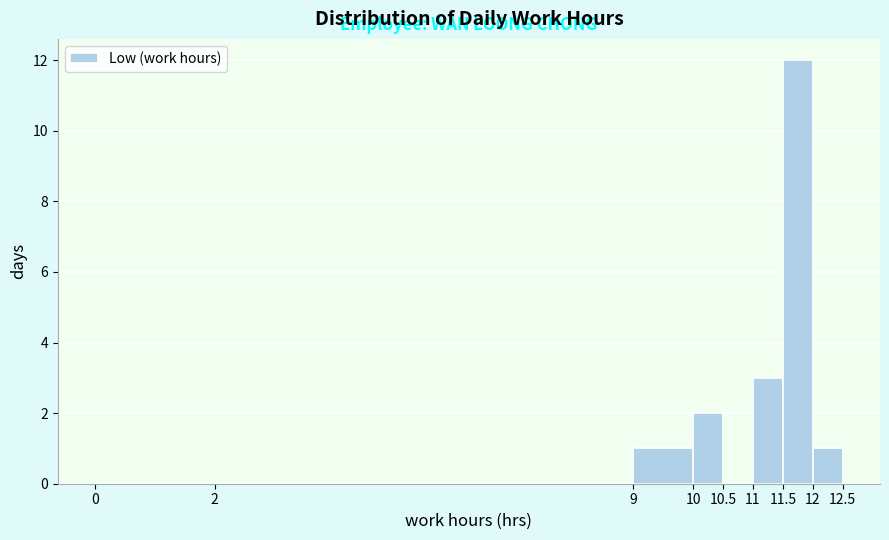

Reading left to right, transcribe this chart: for each bar, give the range it covers on the x-axis and its height. The values are not printed on the chart, so give them approximately, as read against the axis.

0 to 2: 0
2 to 9: 0
9 to 10: 1
10 to 10.5: 2
10.5 to 11: 0
11 to 11.5: 3
11.5 to 12: 12
12 to 12.5: 1